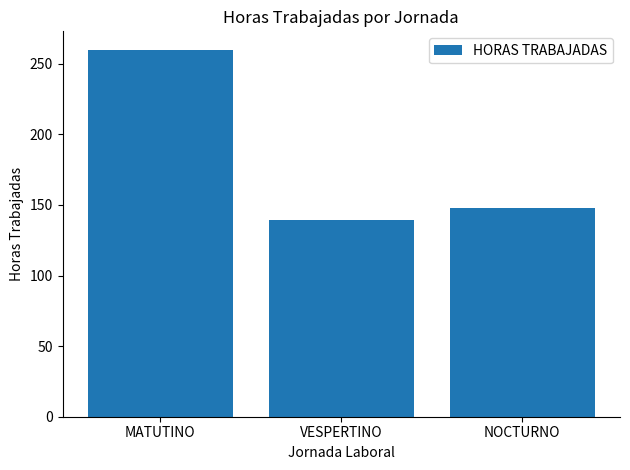

Read the value at NOCTURNO, to the nearest 50.

150